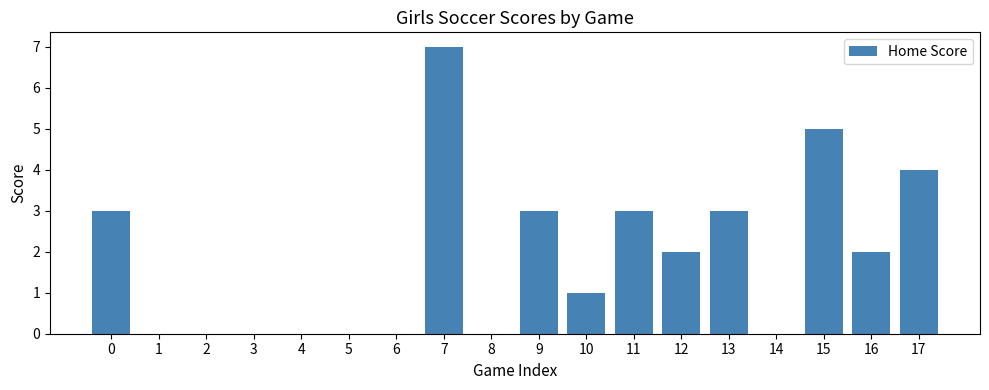

True or false: the data shows 0 at 14.

True